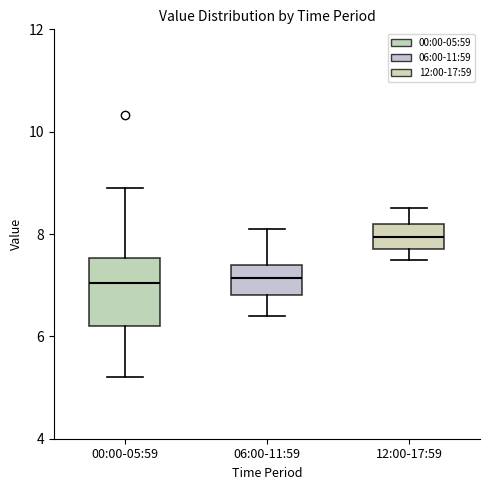

Reading left to right, read every box against the y-axis: the position of its median line, the range the box covers, and the ends of its whiskers. The values are not printed on the chart, so give them approximately, as read against the axis.

00:00-05:59: median 7.0, box 6.2 to 7.6, whiskers 5.2 to 9.0
06:00-11:59: median 7.2, box 6.8 to 7.4, whiskers 6.4 to 8.2
12:00-17:59: median 8.0, box 7.8 to 8.2, whiskers 7.6 to 8.6